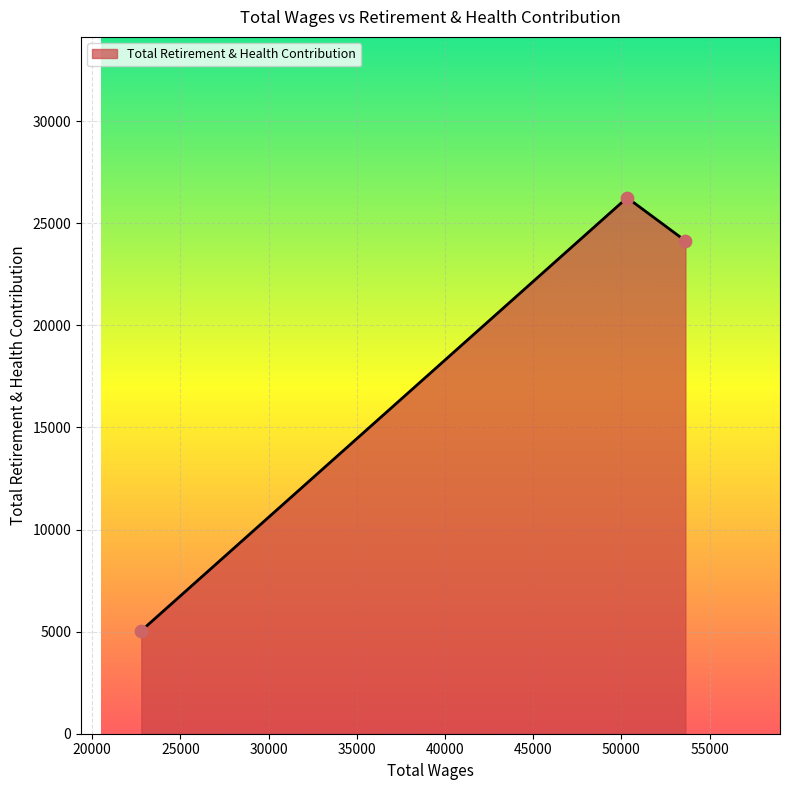

What is the minimum value shown in the chart?

5044